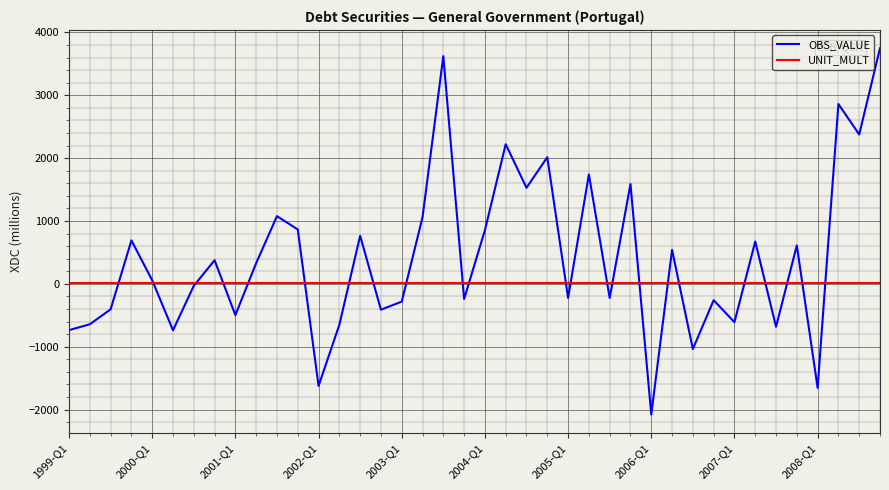

What is the minimum value shown in the chart?

-2078.7